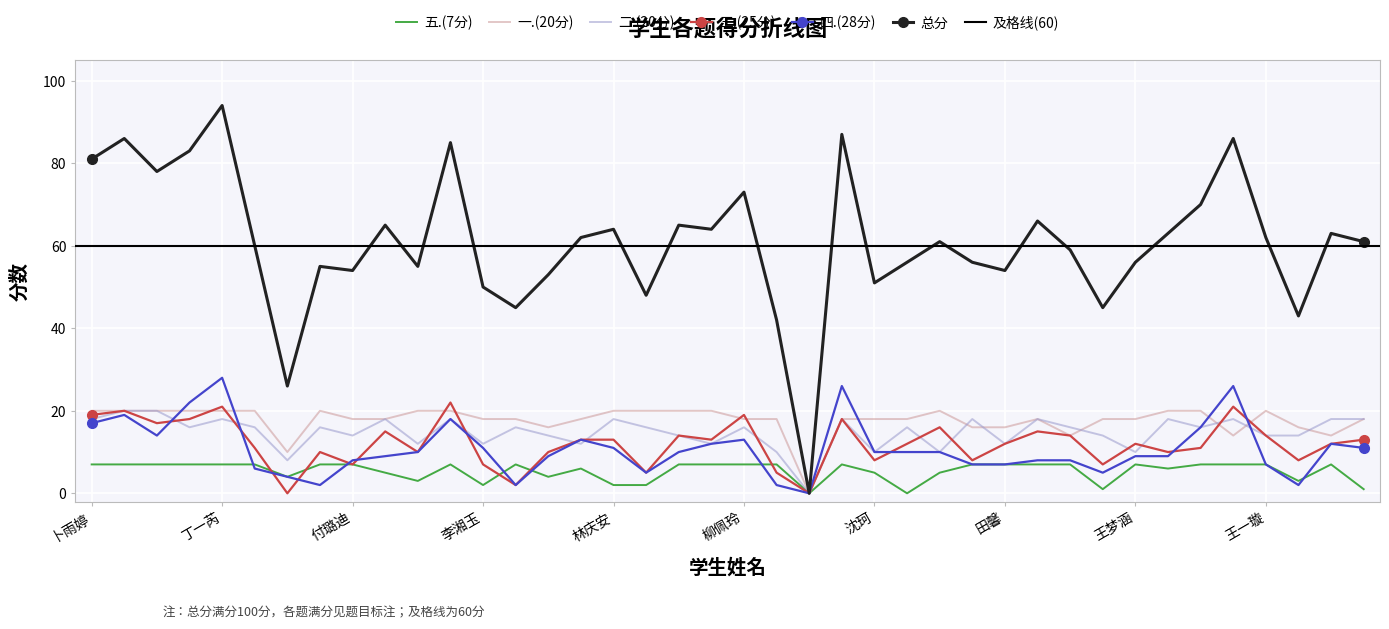

At which category is the sum across all series the highest?

丁一芮